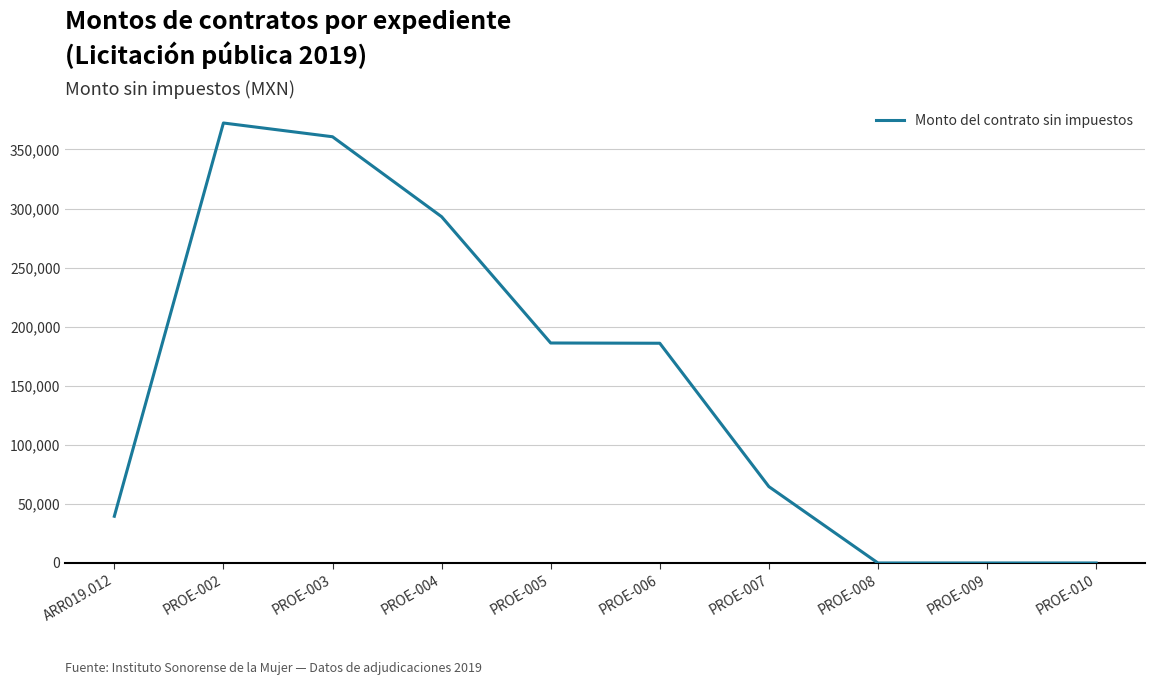

What is the maximum value shown in the chart?

372413.8